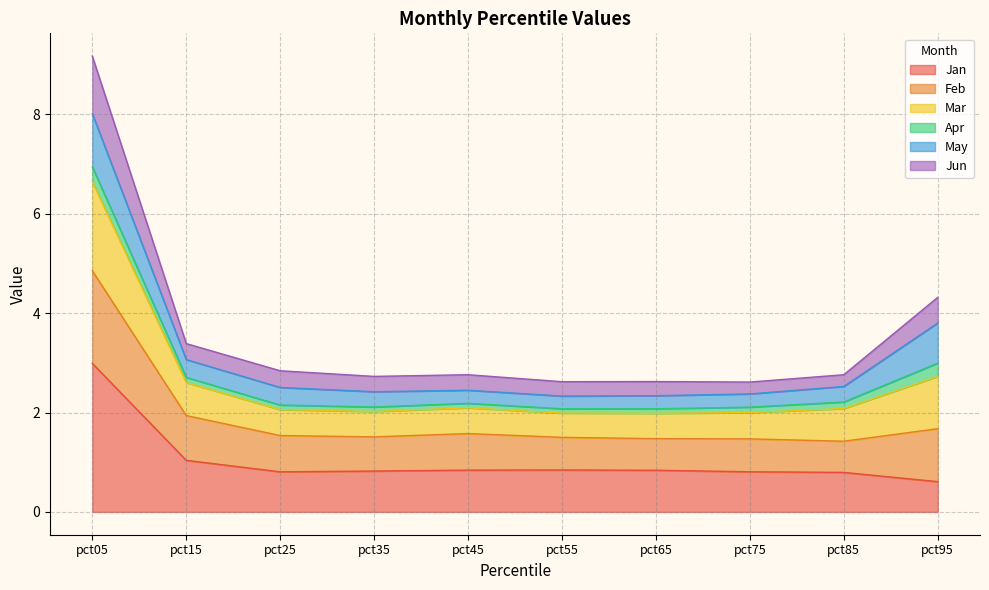

The value of Jan at pct75 is 1.3. True or false?

False